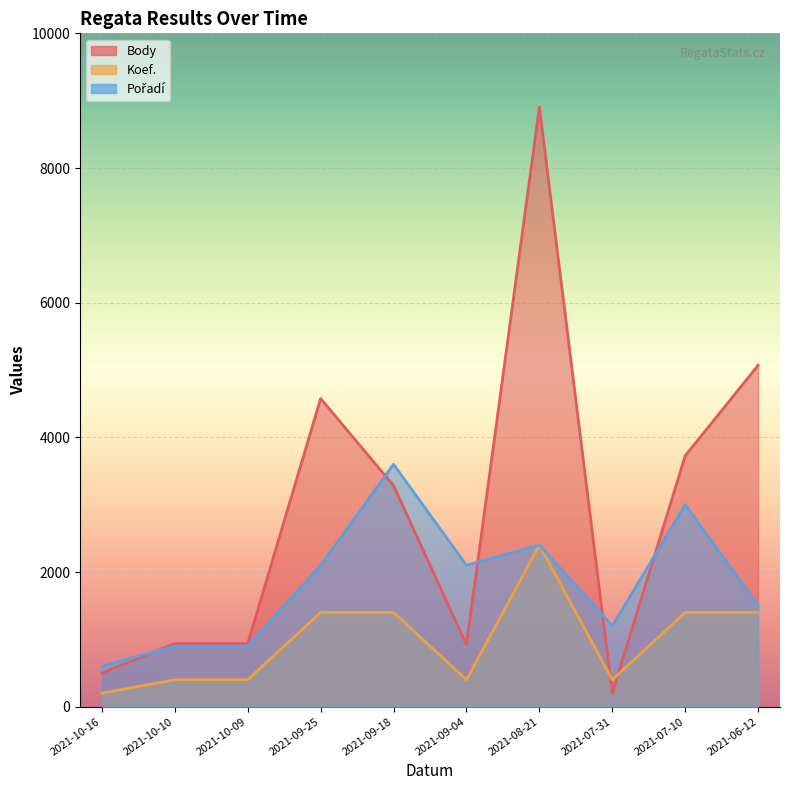

What is the label of the 10th point from the right?

2021-10-16